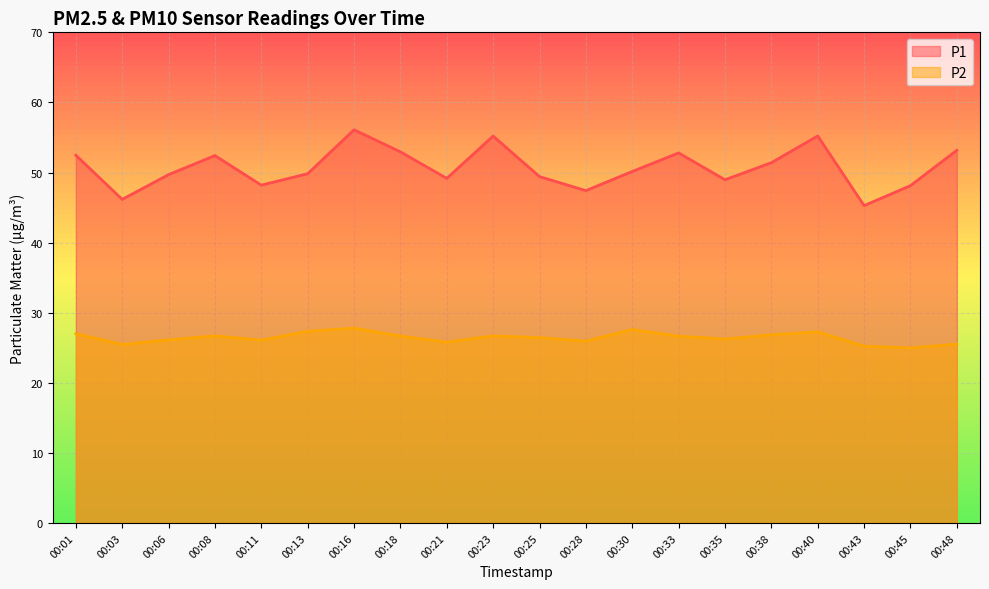

Between 00:11 and 00:38, which series saw the biggest shift?

P1